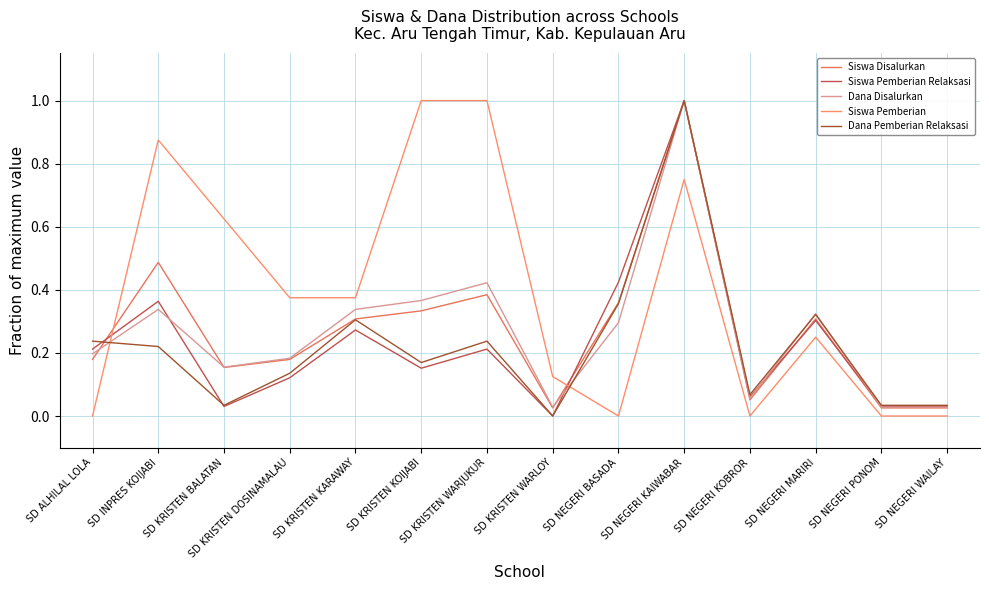

Which series has the largest total across all categories?

Siswa Pemberian